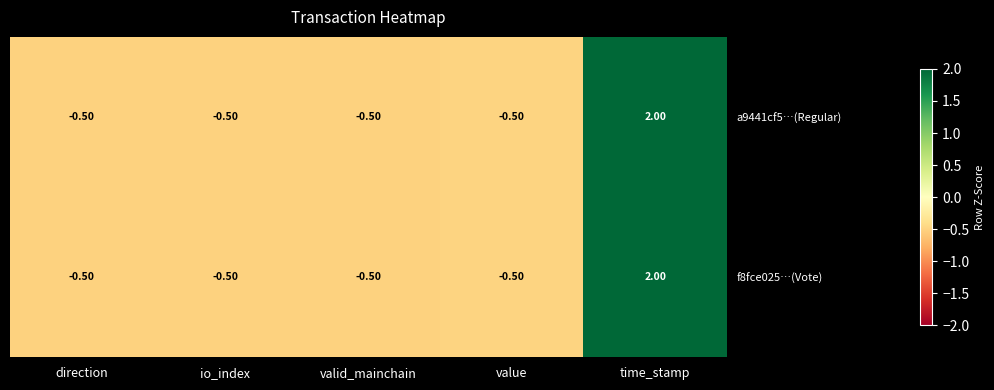

What is the total value across all series at time_stamp?

4.0